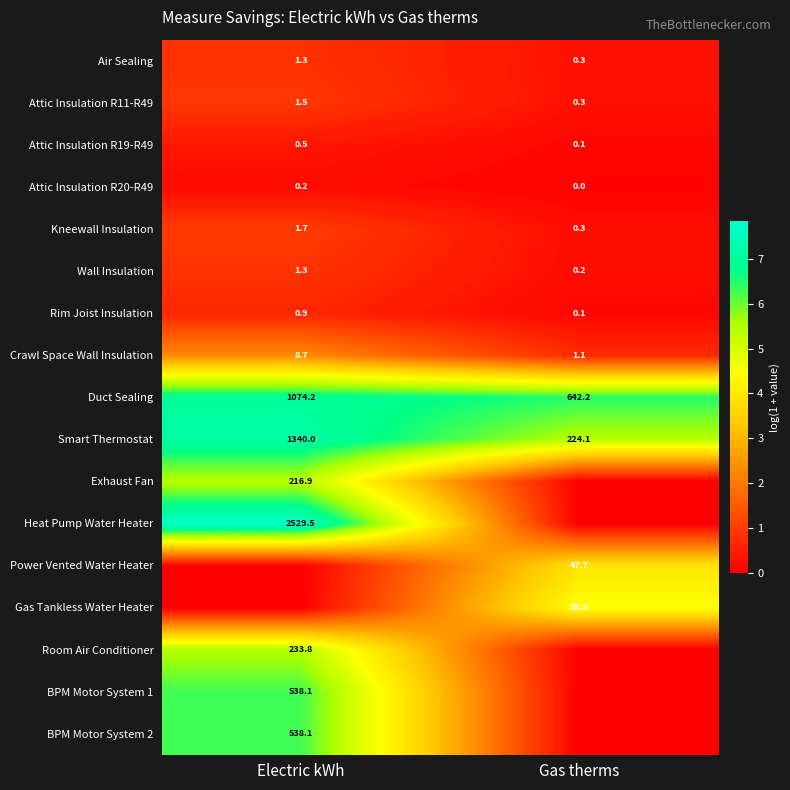

Which has a higher value, Electric kWh or Gas therms?

Electric kWh